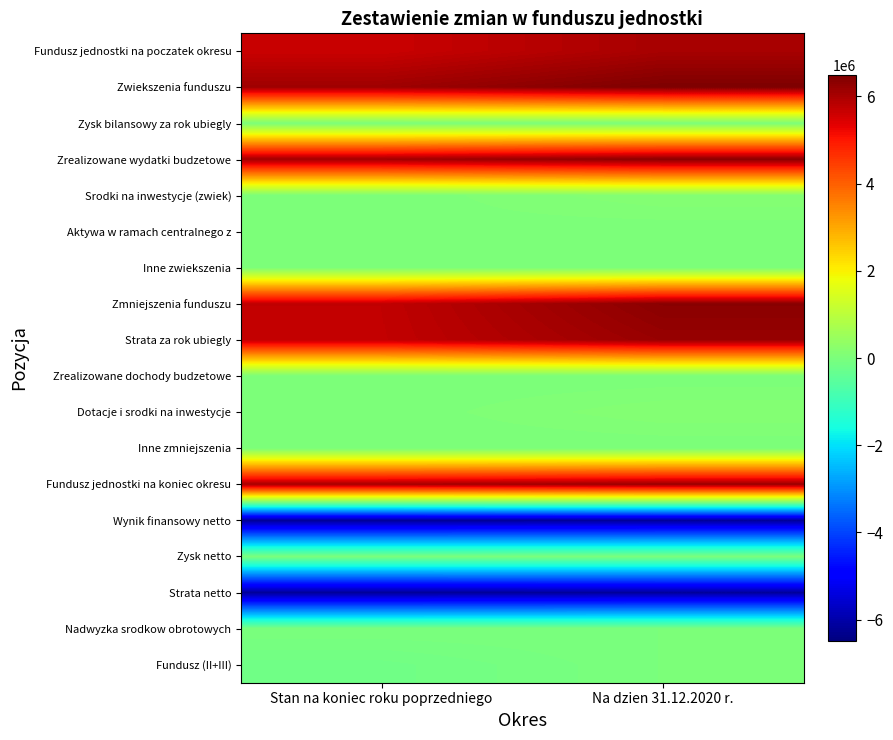

What is the minimum value shown in the chart?

-6195082.2